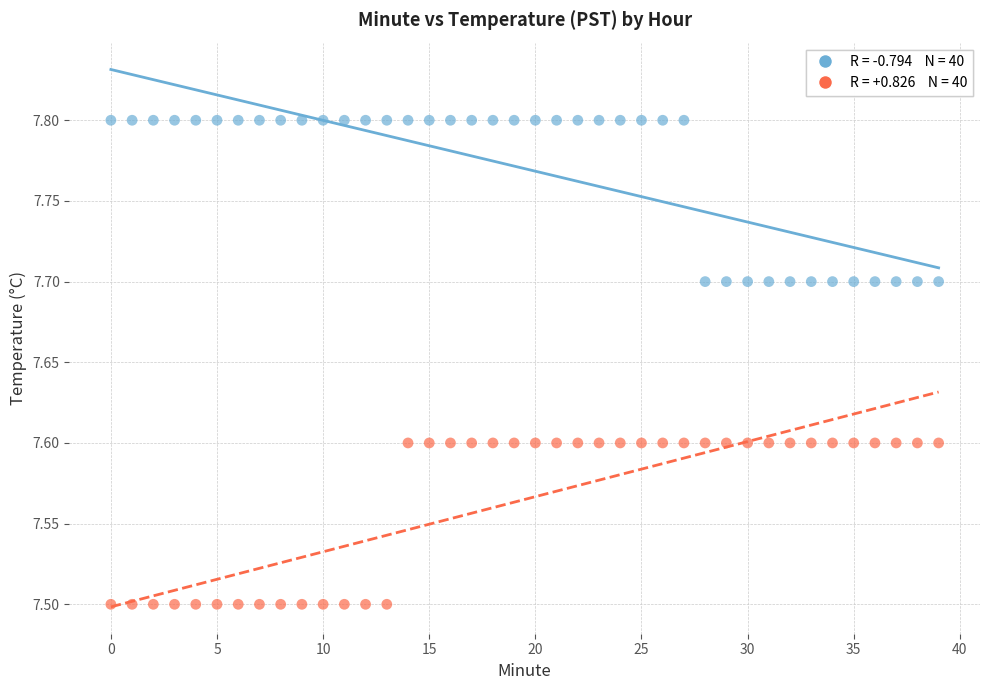

Across all data points, what is the range of Y values (max minus min)?

0.3